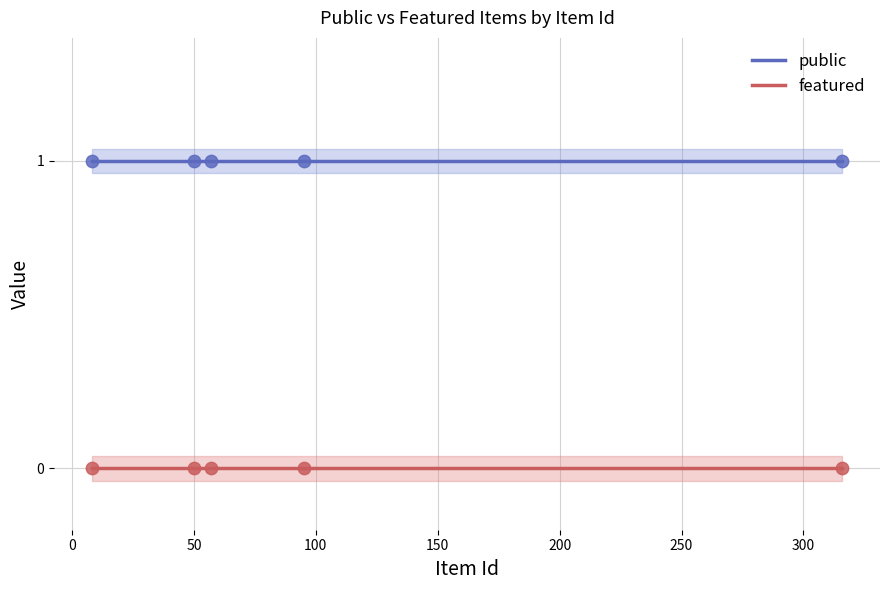

Which series has the widest spread of Y values?

public